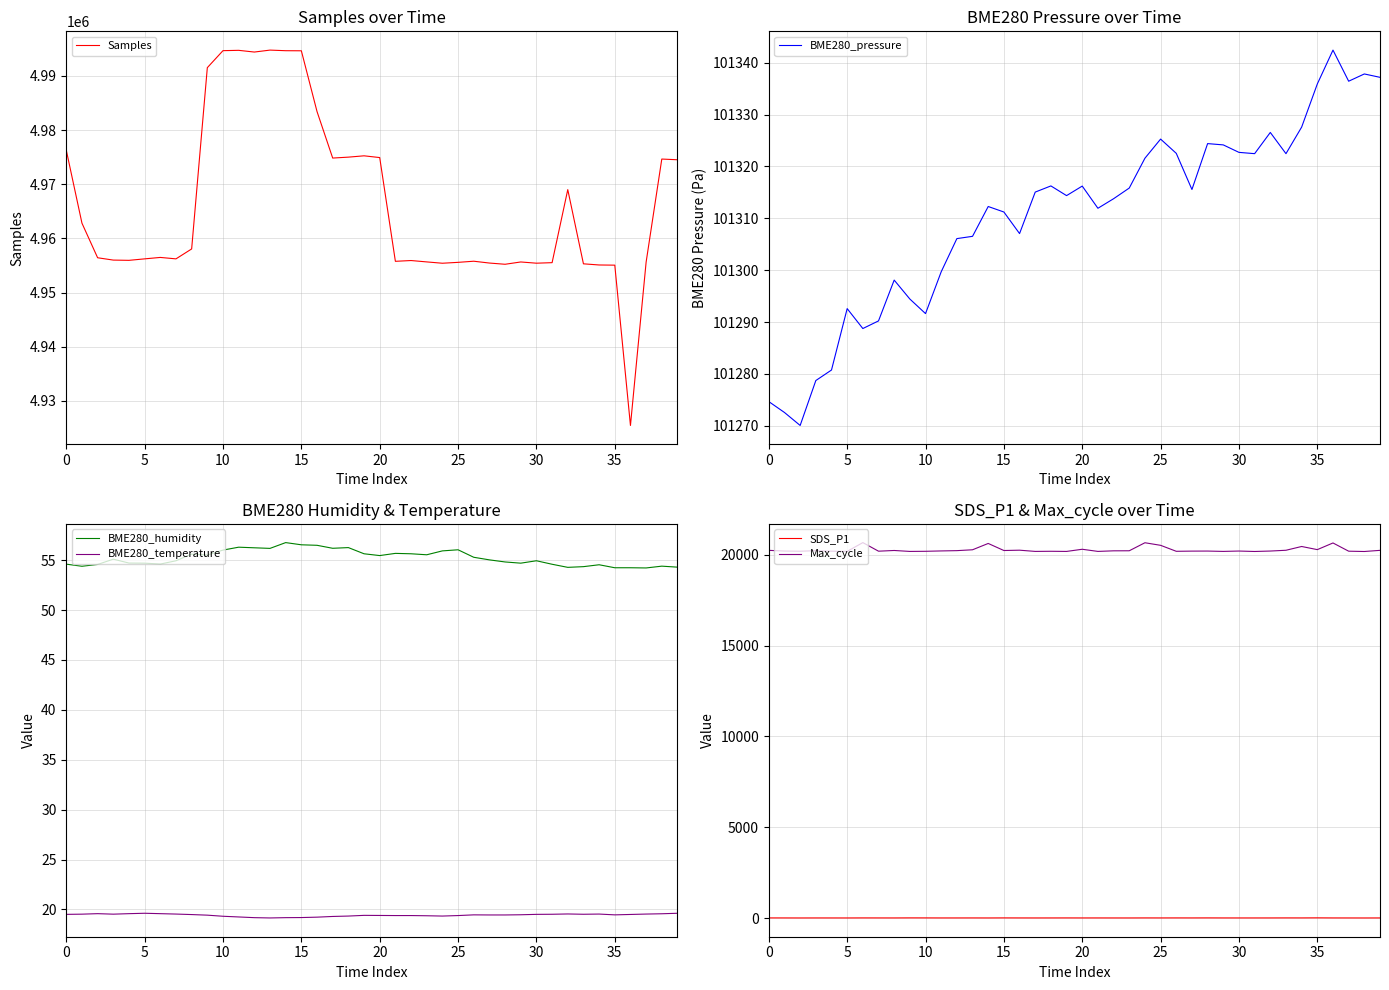

What is the difference between the maximum and minimum values in the BME280_temperature series?

0.5